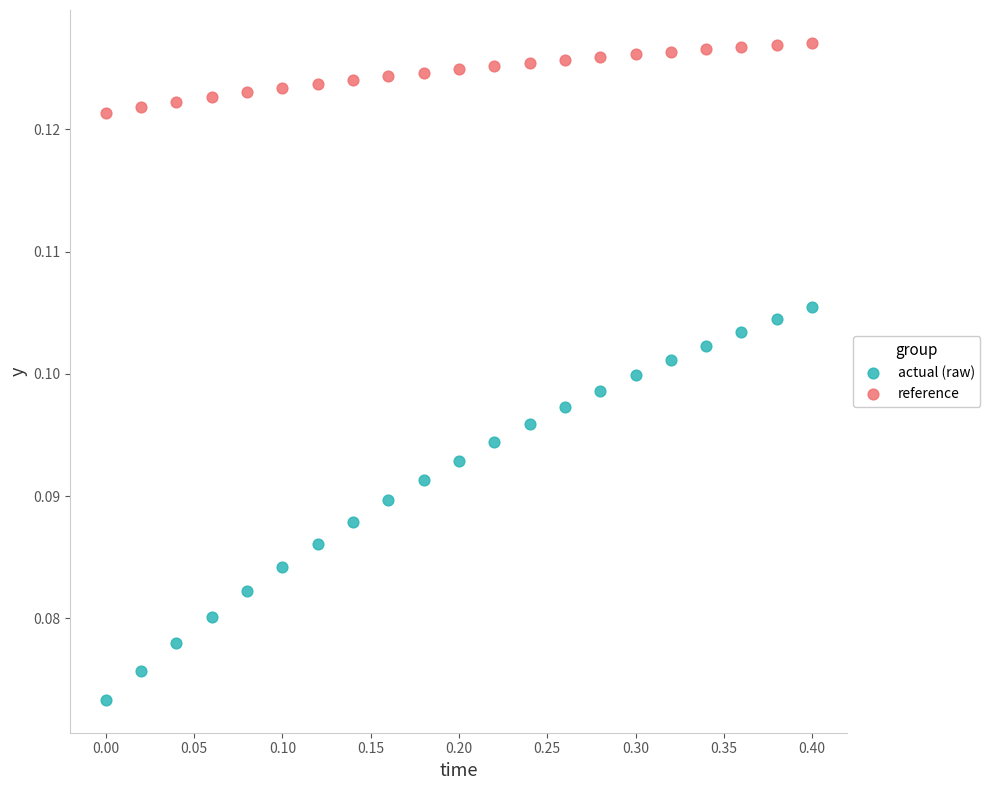

Which series reaches the maximum Y coordinate?

reference